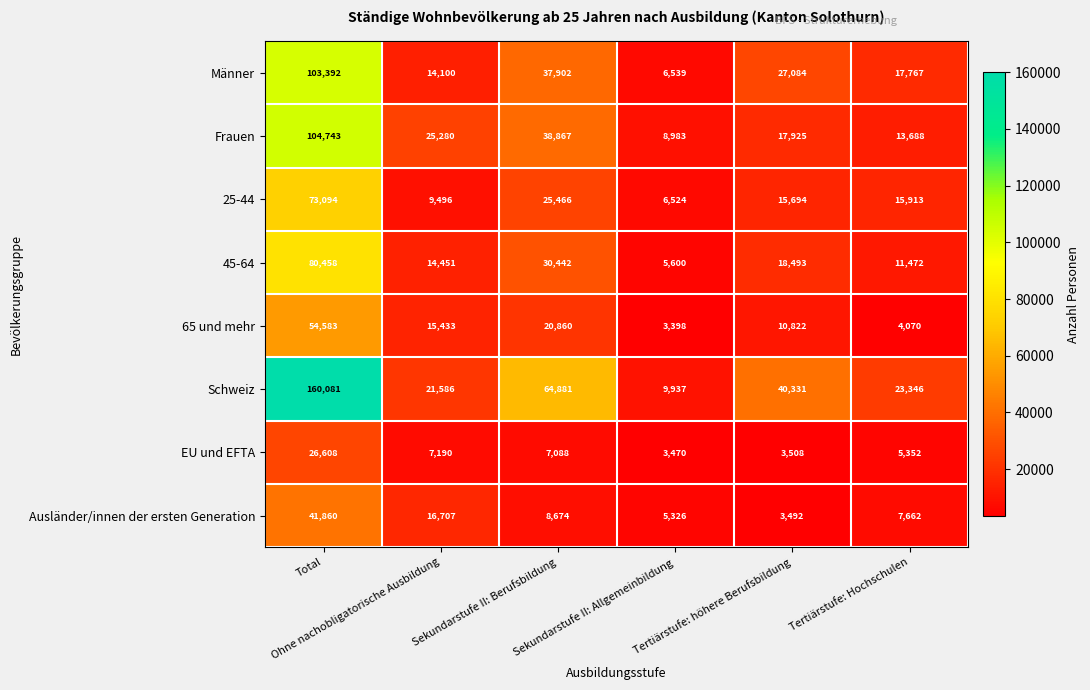

What is the difference between the maximum and minimum values in the Männer series?

96853